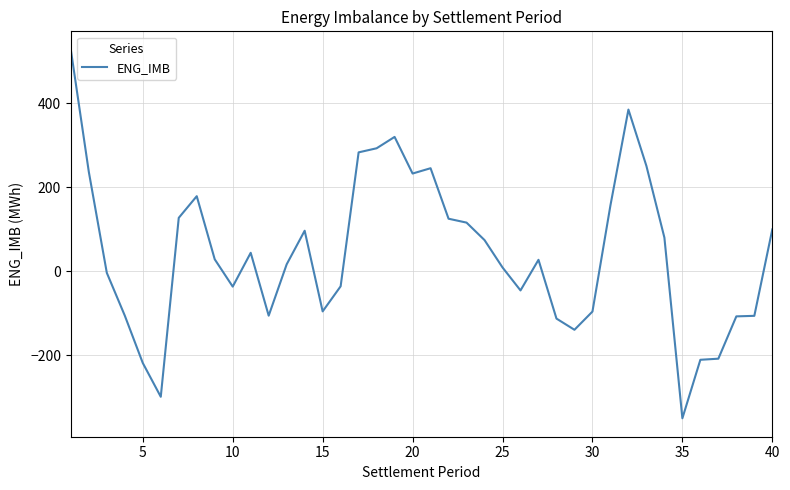

What is the smallest value displayed?

-350.8